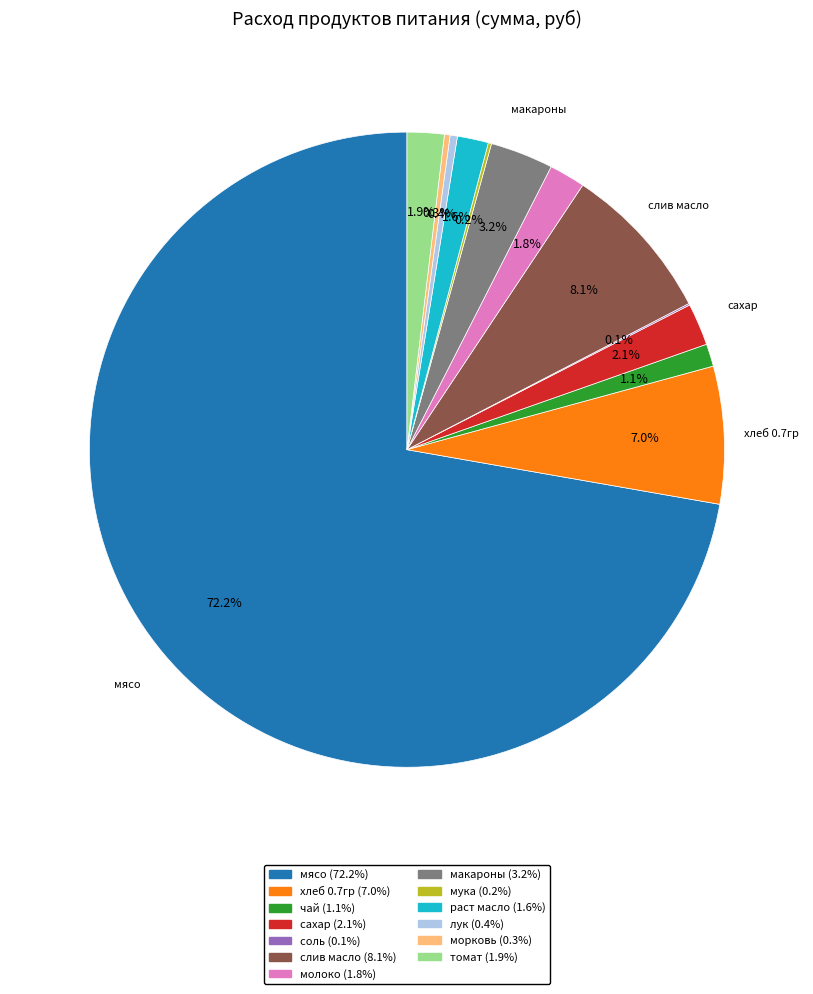

Approximately how many times larger is the value at макароны (3.2%) compared to морковь (0.3%)?

11.2